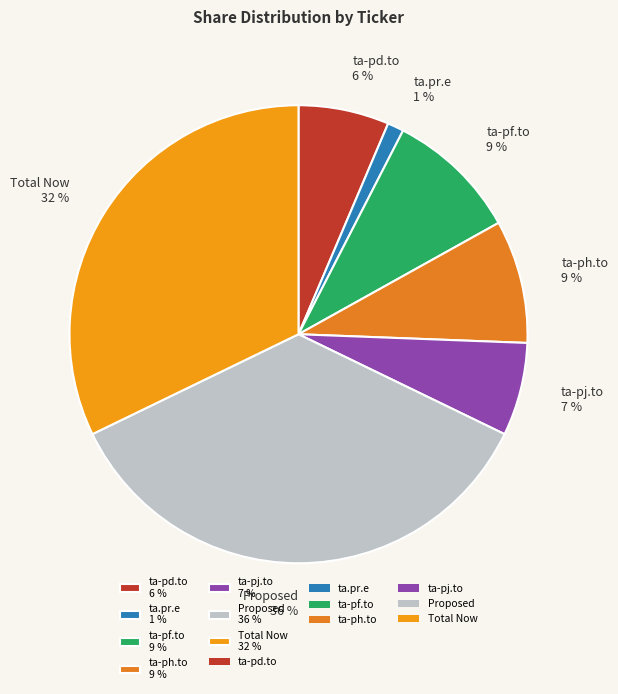

To the nearest percent, what portion does Proposed represent?

36%